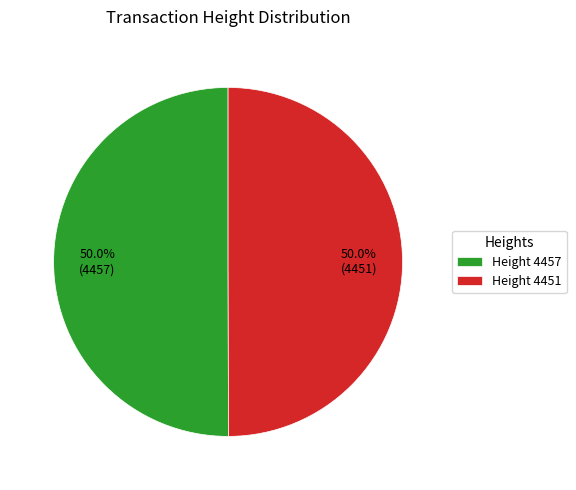

Approximately how many times larger is the value at Height 4457 compared to Height 4451?

1.0